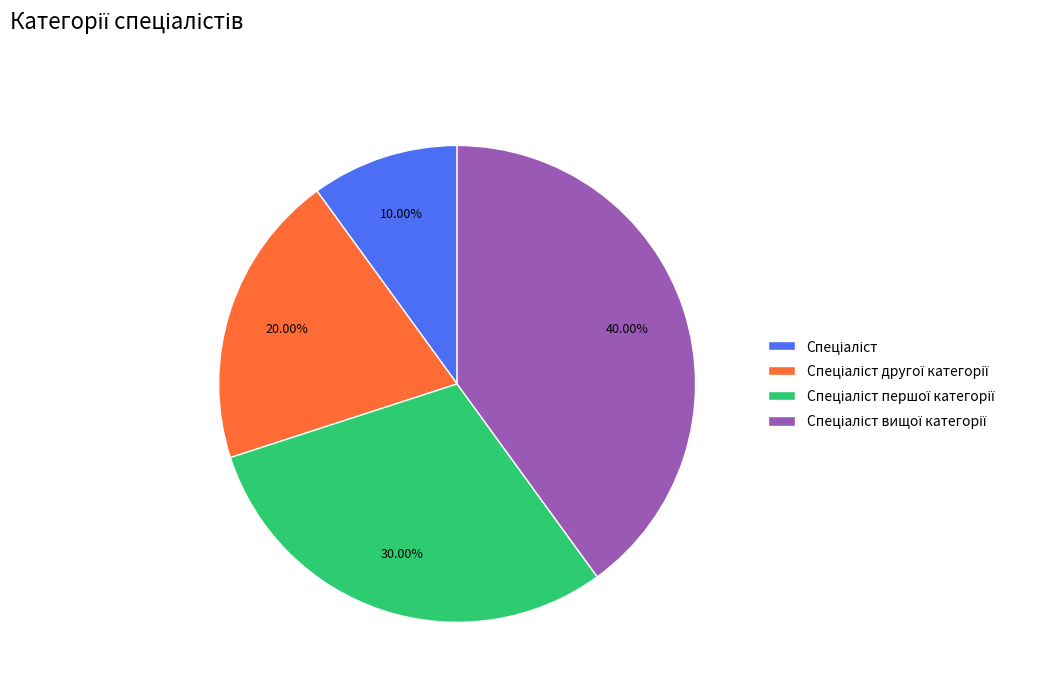

Is there any slice that represents more than half of the pie?

No